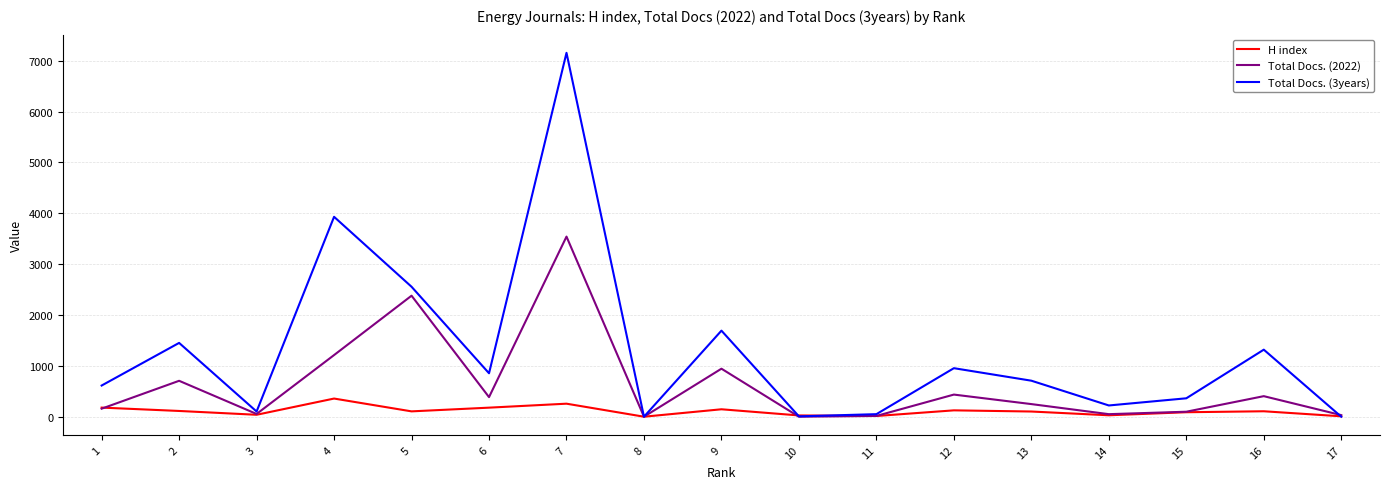

What is the difference between the maximum and minimum values in the Total Docs. (2022) series?

3541